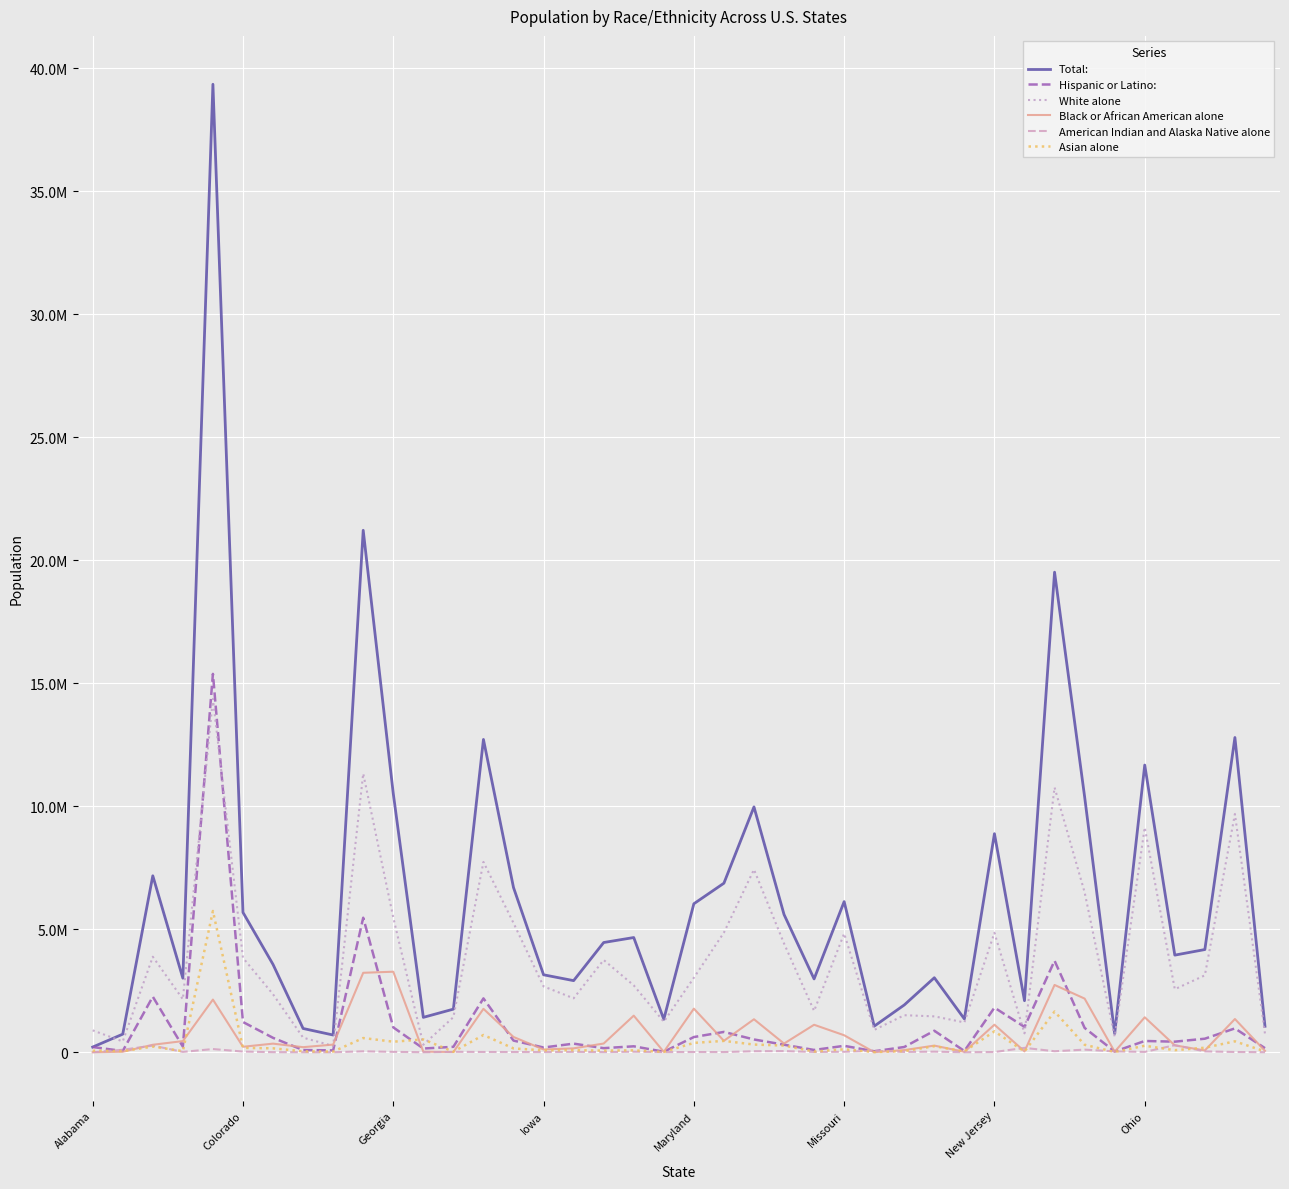

How many interior local peaks does the White alone series have?

12